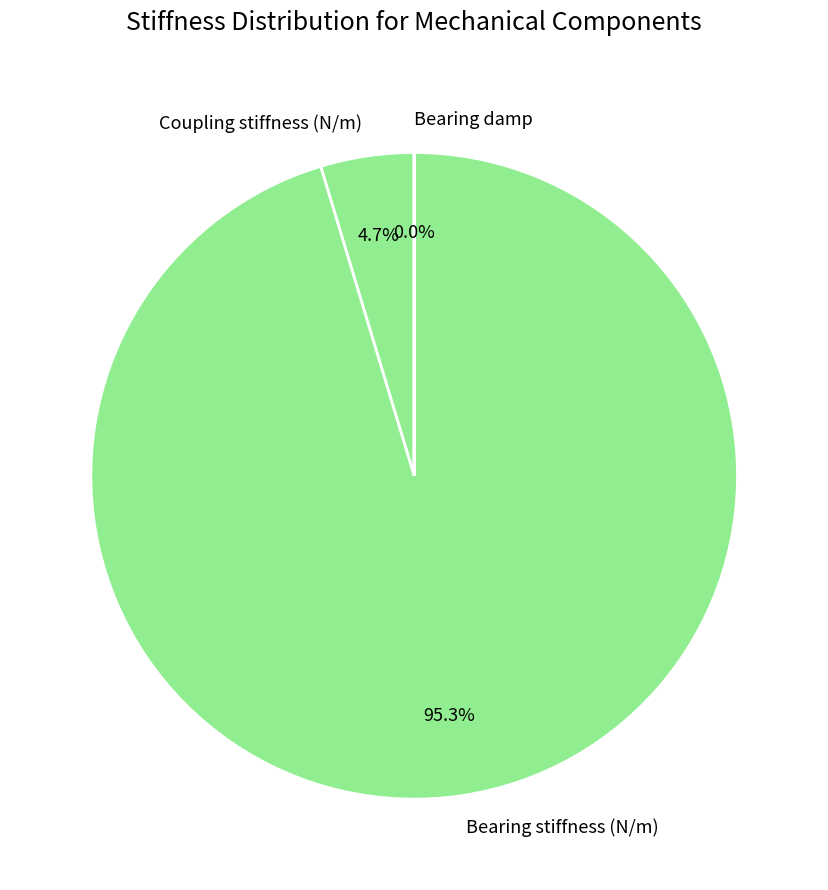

To the nearest percent, what portion does Bearing stiffness (N/m) represent?

95%